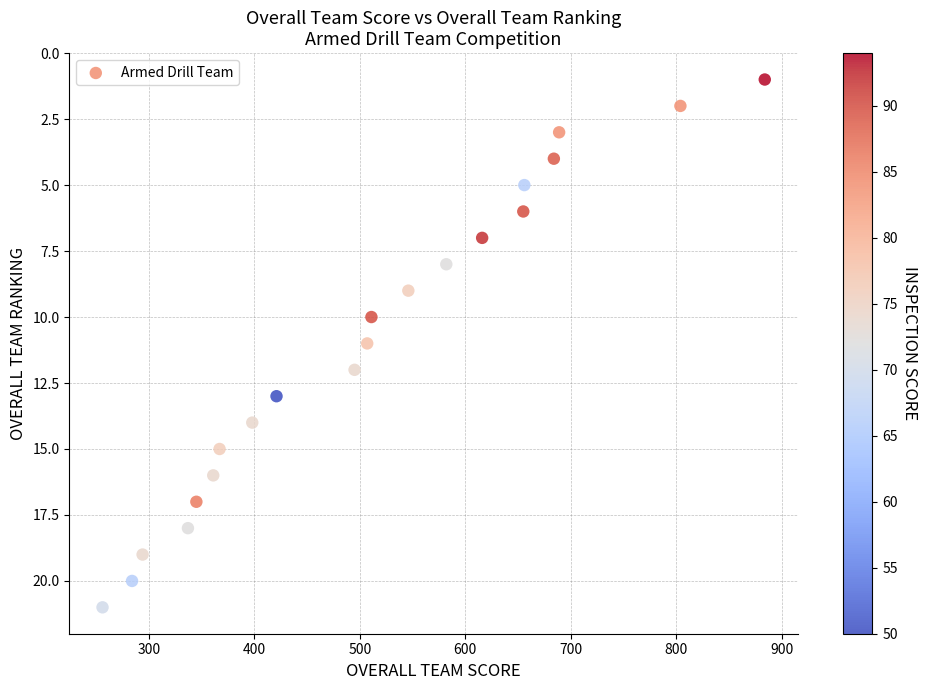

What is the range of Y values (max minus min)?

20